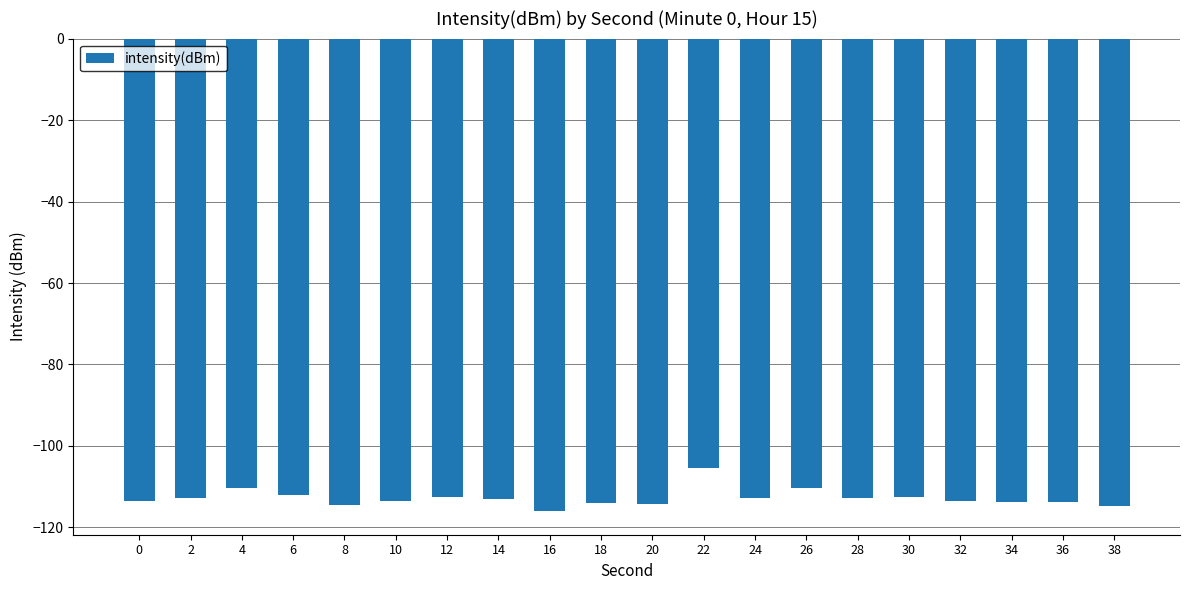

What is the change in value from 0 to 18?

-0.5